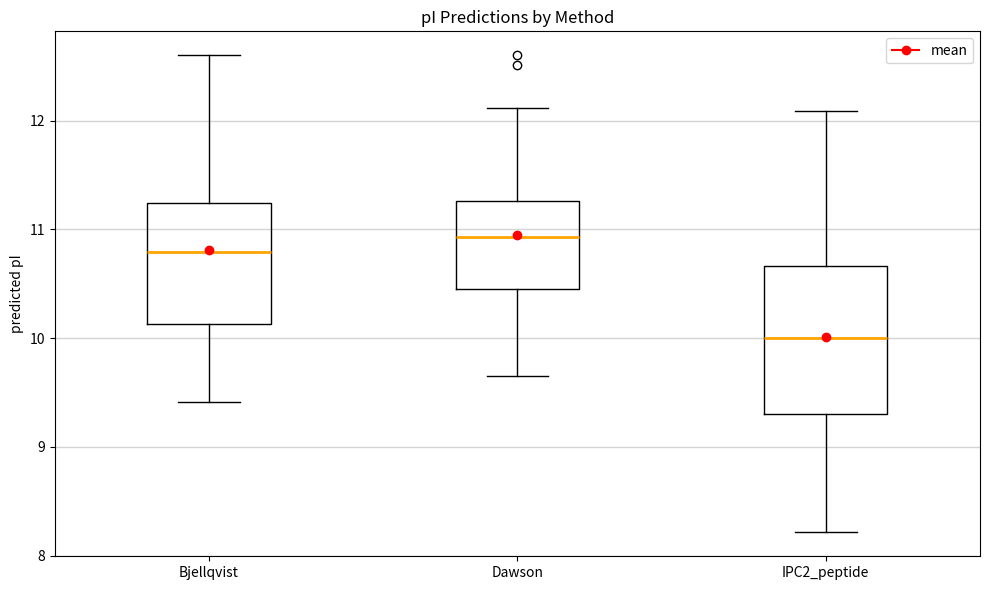

Where is the upper edge of the box for Bjellqvist on the y-axis? The values are not printed on the chart, so give them approximately, as read against the axis.

11.2